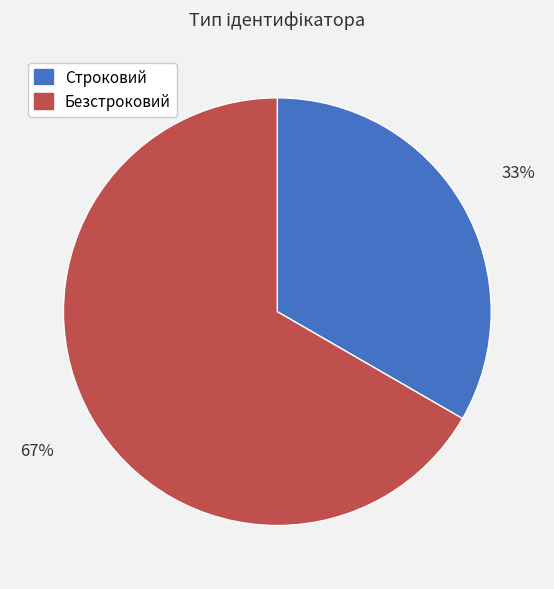

The Безстроковий slice represents 59% of the pie. True or false?

False